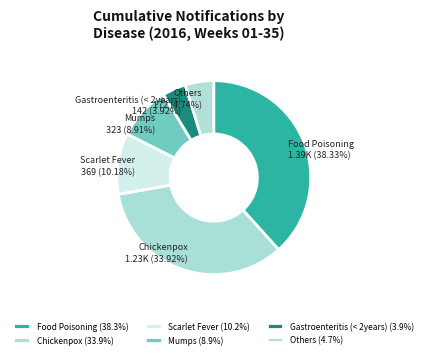

Is Mumps the majority of the pie?

No